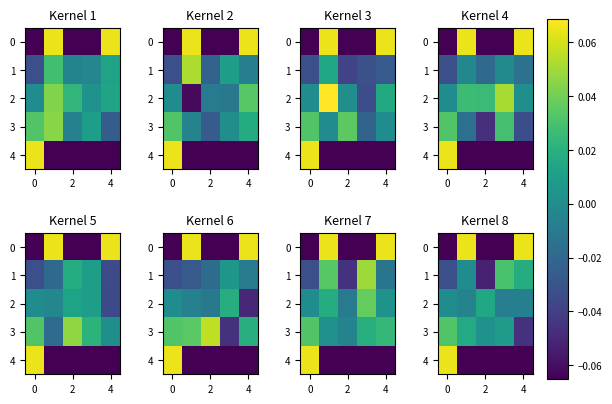

Which series has the largest total across all categories?

row_3